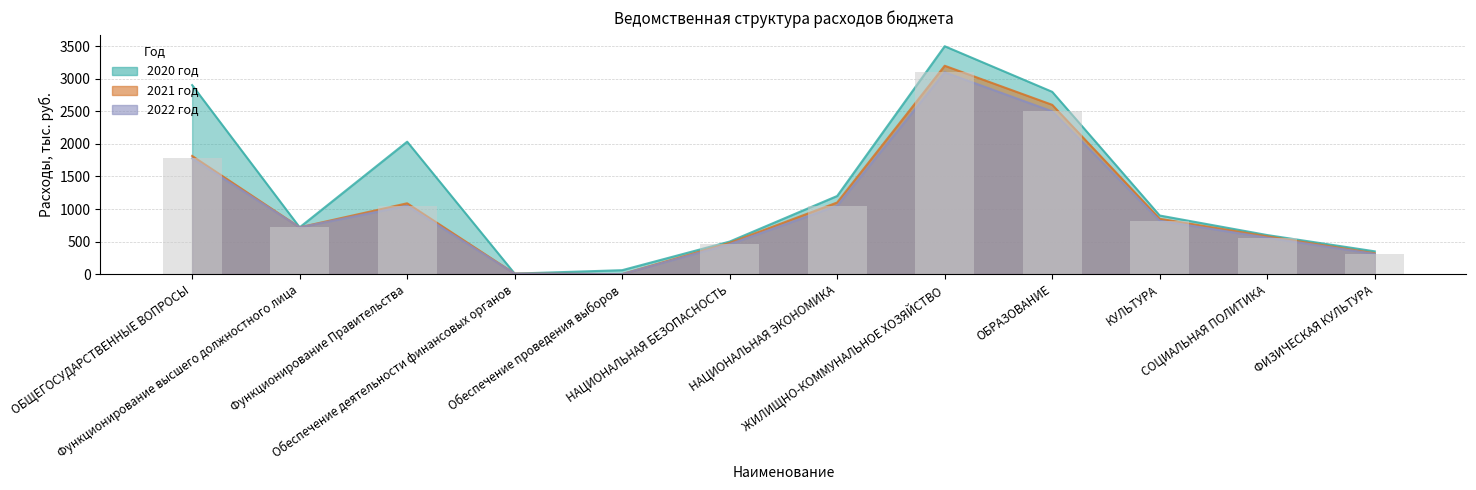

Reading left to right, extract all data points from this chart.

ОБЩЕГОСУДАРСТВЕННЫЕ ВОПРОСЫ=1776.9	Функционирование высшего должностного лица=718.3	Функционирование Правительства=1049.8	Обеспечение деятельности финансовых органов=7.8	Обеспечение проведения выборов=0.0	НАЦИОНАЛЬНАЯ БЕЗОПАСНОСТЬ=460.0	НАЦИОНАЛЬНАЯ ЭКОНОМИКА=1050.0	ЖИЛИЩНО-КОММУНАЛЬНОЕ ХОЗЯЙСТВО=3100.0	ОБРАЗОВАНИЕ=2500.0	КУЛЬТУРА=820.0	СОЦИАЛЬНАЯ ПОЛИТИКА=560.0	ФИЗИЧЕСКАЯ КУЛЬТУРА=310.0